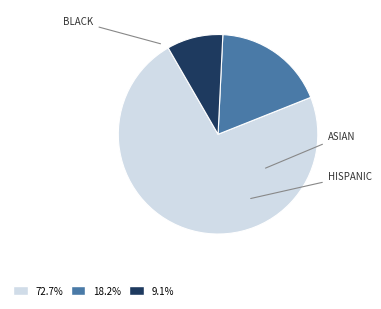

Is there any slice that represents more than half of the pie?

Yes